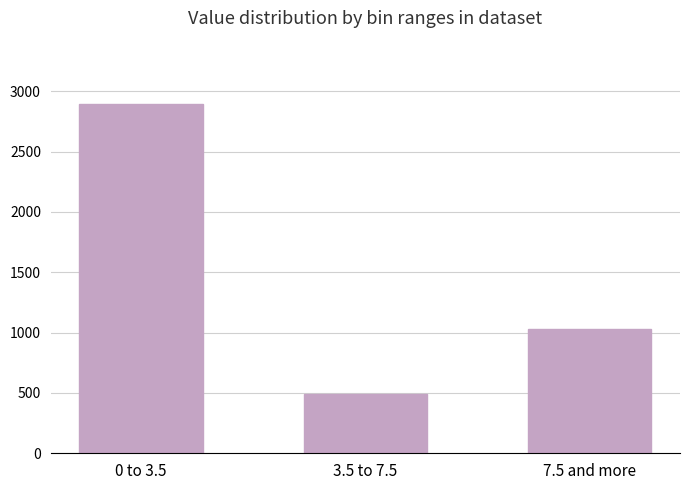

Are the bars horizontal?

No